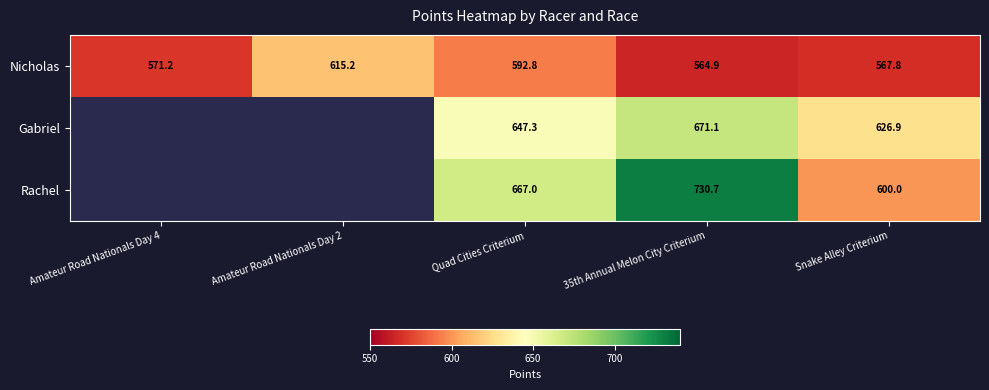

What is the minimum value shown in the chart?

564.9